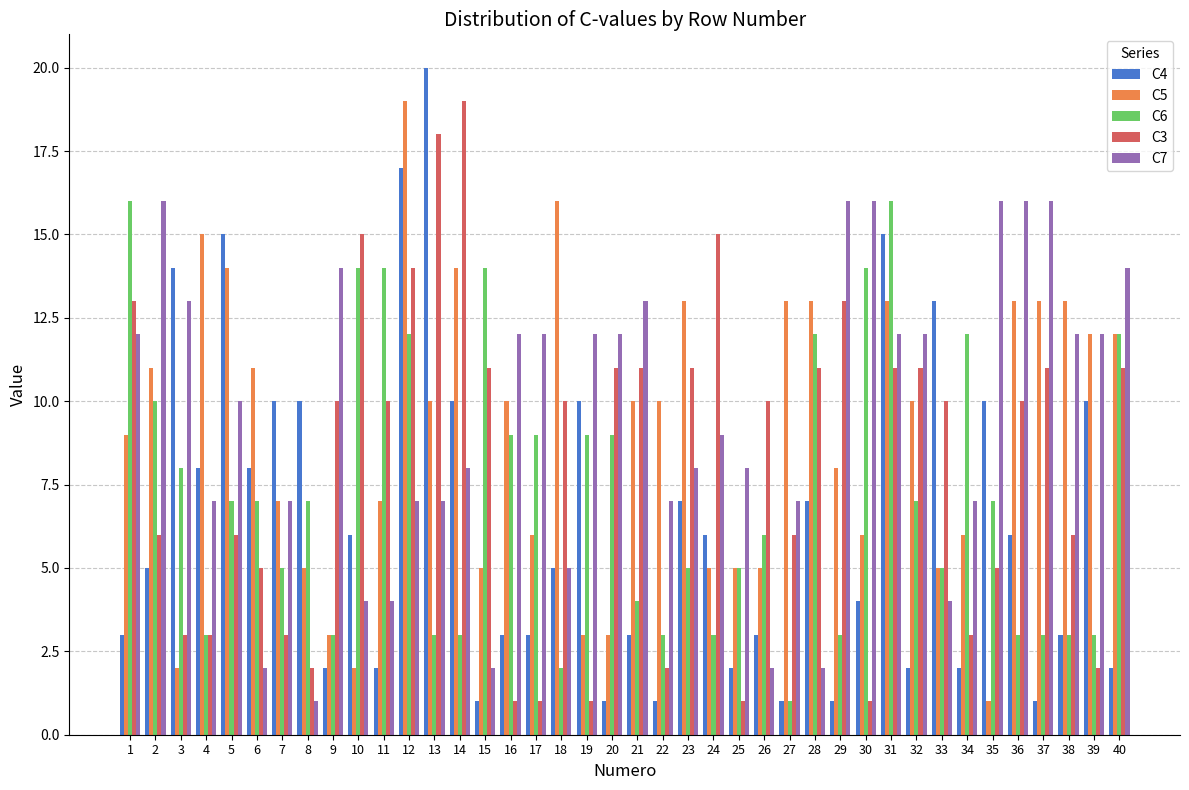

Which series has the largest total across all categories?

C7